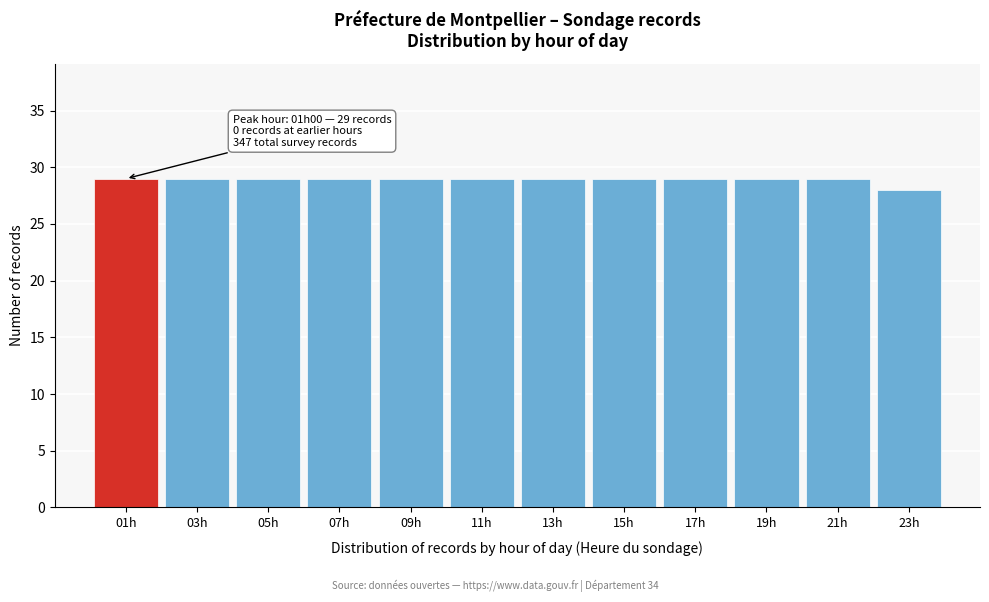

Reading left to right, what are all the values shown in this chart?

01h=29	03h=29	05h=29	07h=29	09h=29	11h=29	13h=29	15h=29	17h=29	19h=29	21h=29	23h=28